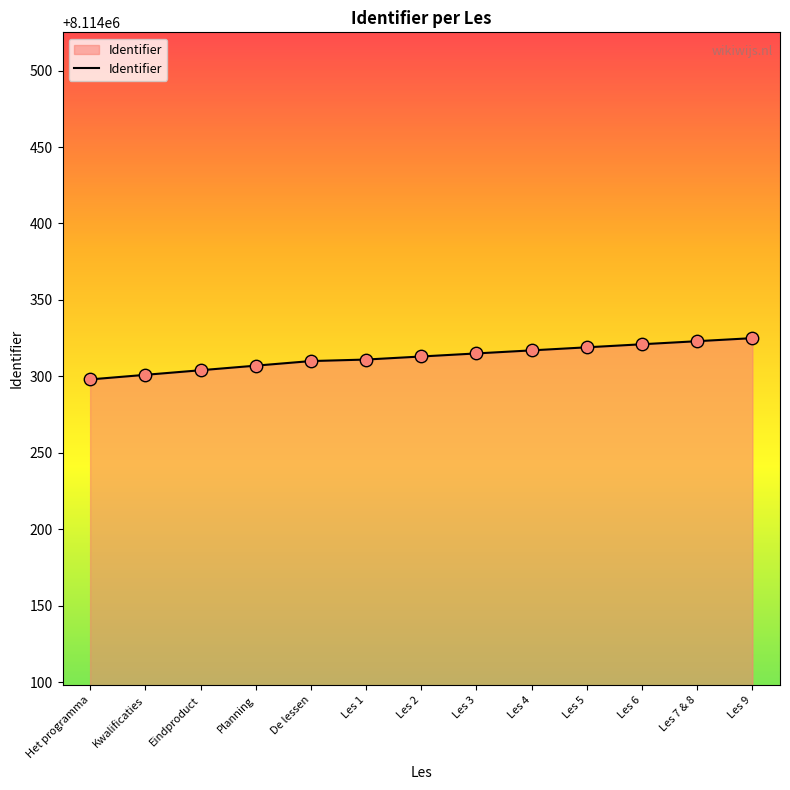

Which has a higher value, Planning or Het programma?

Planning